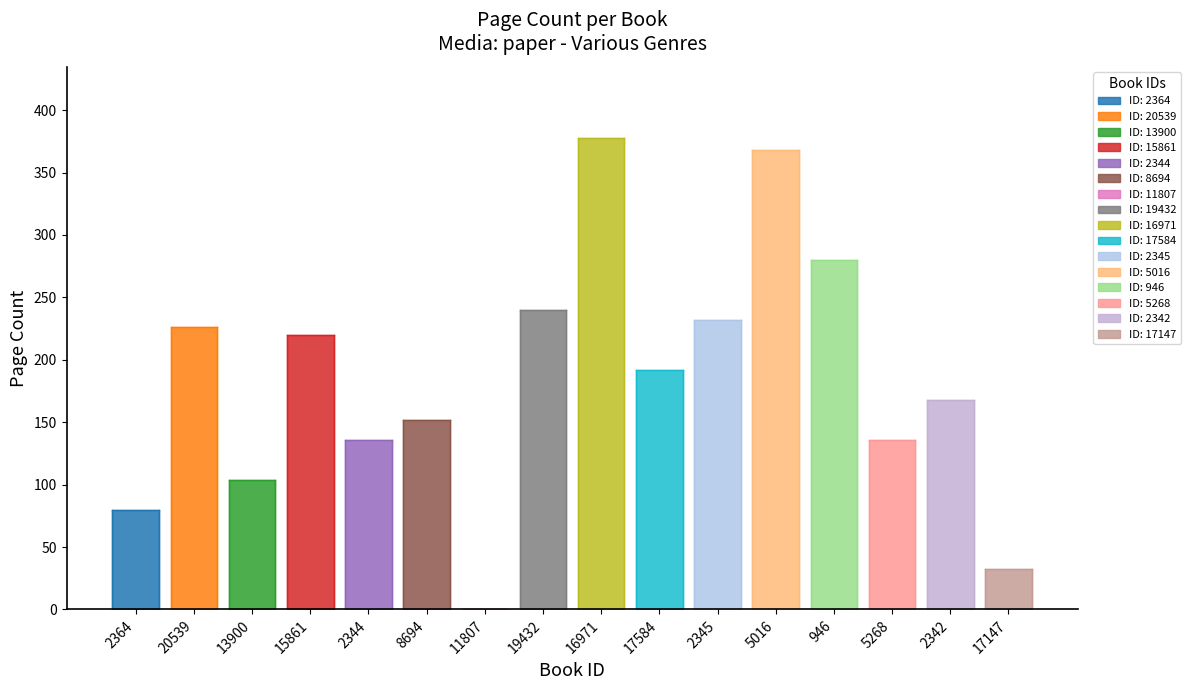

Where does the data first go above 192?

20539